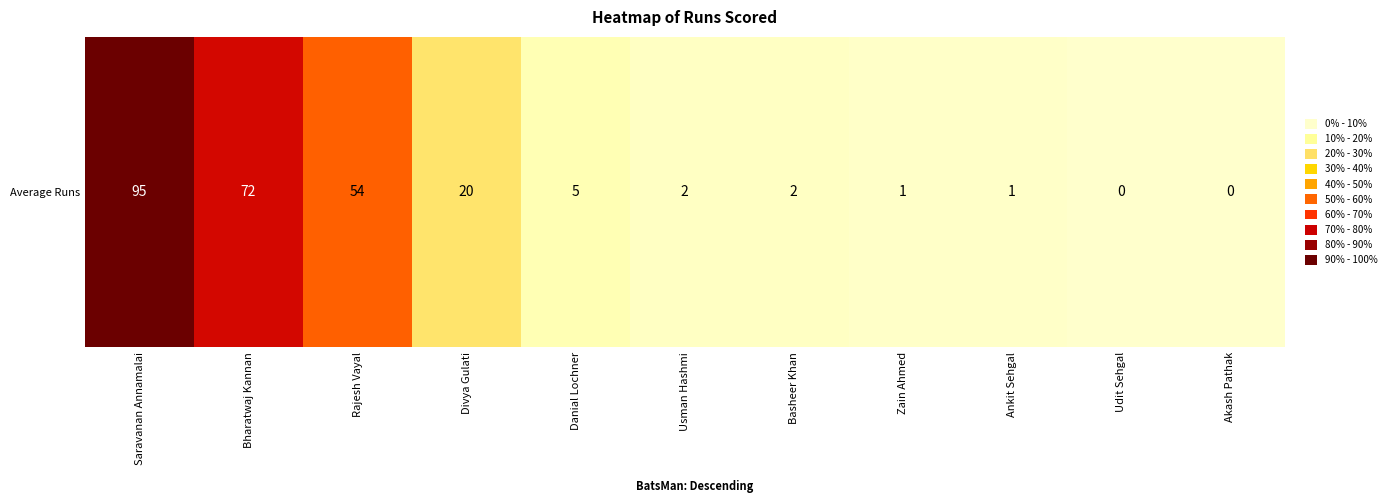

Rank the categories by value from highest to lowest.

Saravanan Annamalai, Bharatwaj Kannan, Rajesh Vayal, Divya Gulati, Danial Lochner, Usman Hashmi, Basheer Khan, Zain Ahmed, Ankit Sehgal, Udit Sehgal, Akash Pathak